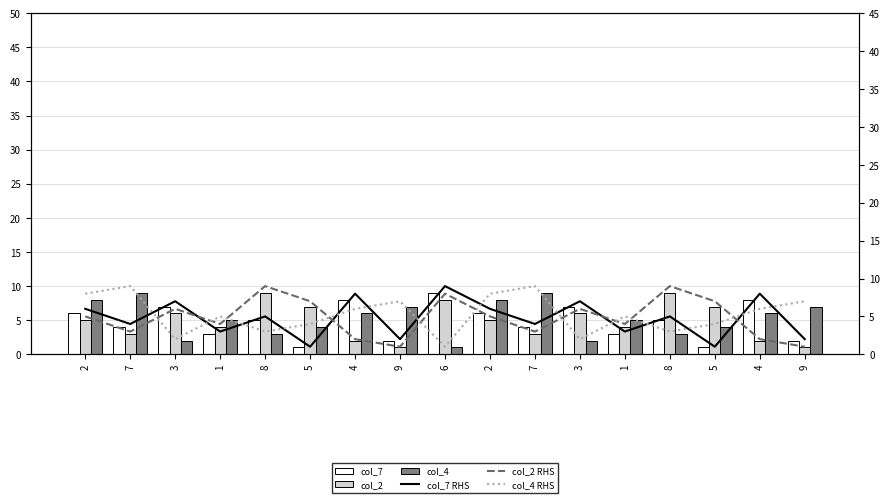

The value of col_2 at 6 is 8. True or false?

True